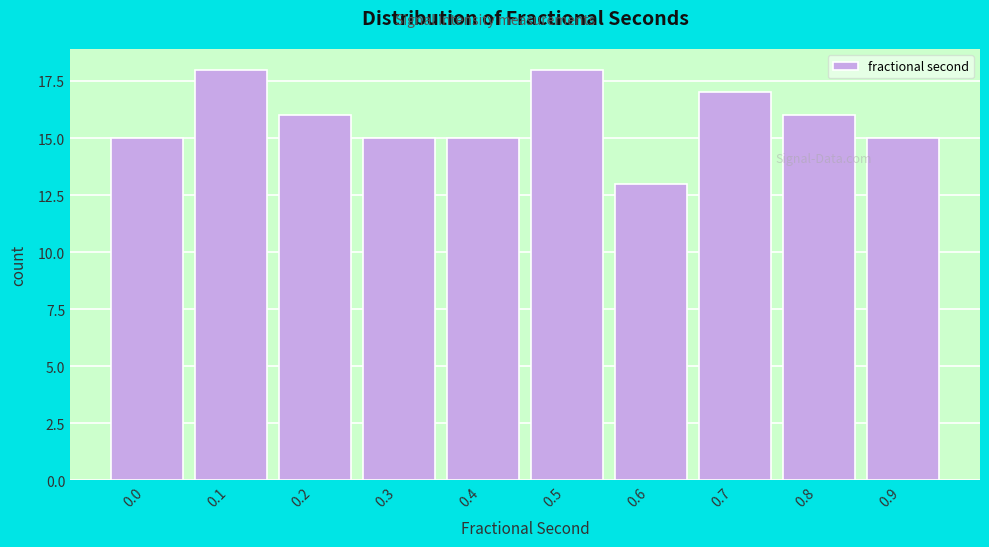

Reading right to left, extract all data points from this chart.

15	16	17	13	18	15	15	16	18	15